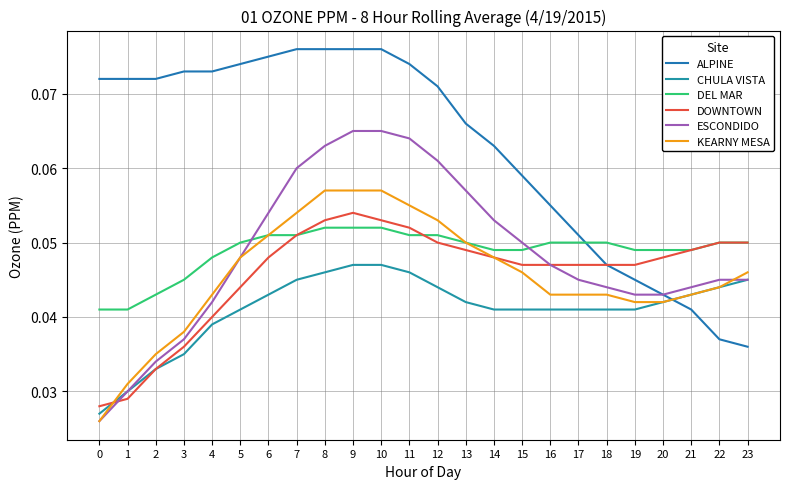

Is this an area chart (filled region under the line)?

No